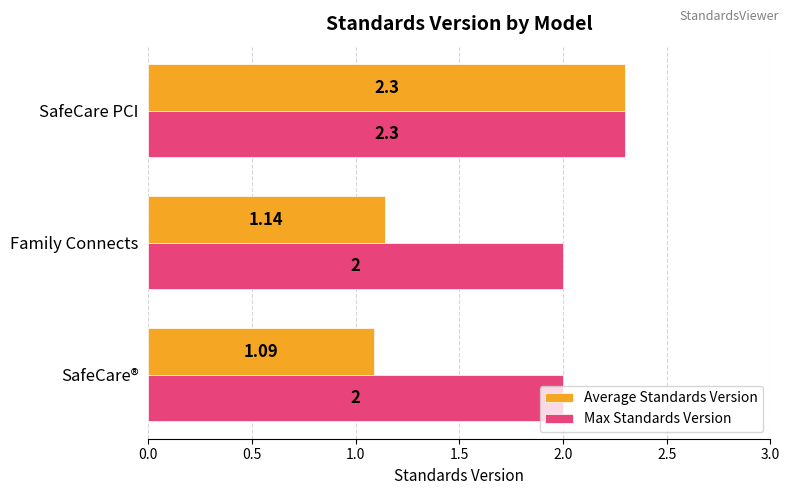

At SafeCare®, list the series in order from smallest to largest.

Average Standards Version, Max Standards Version